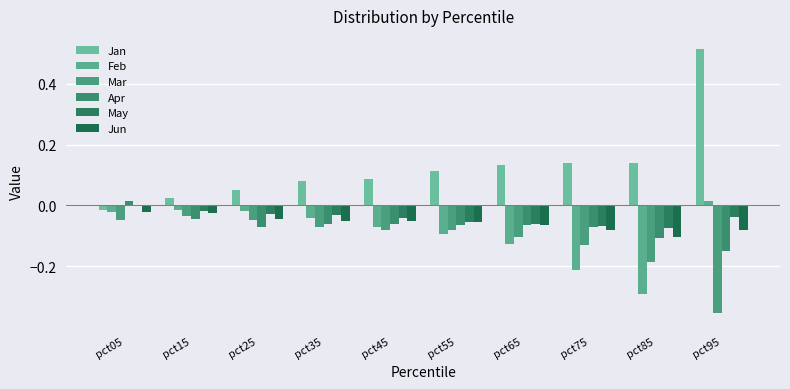

How many distinct data groups are displayed?

6